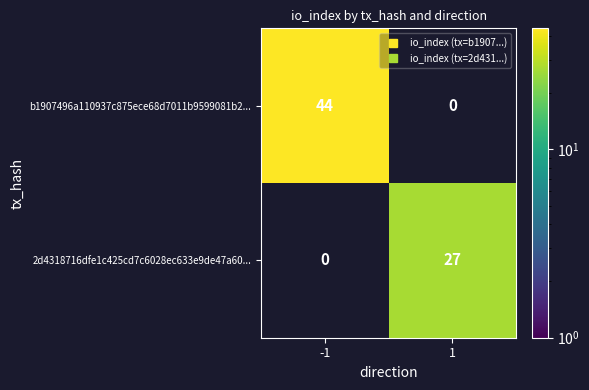

What is the sum of the b1907496a110937c875ece68d7011b9599081b2... values at -1 and 1?

44